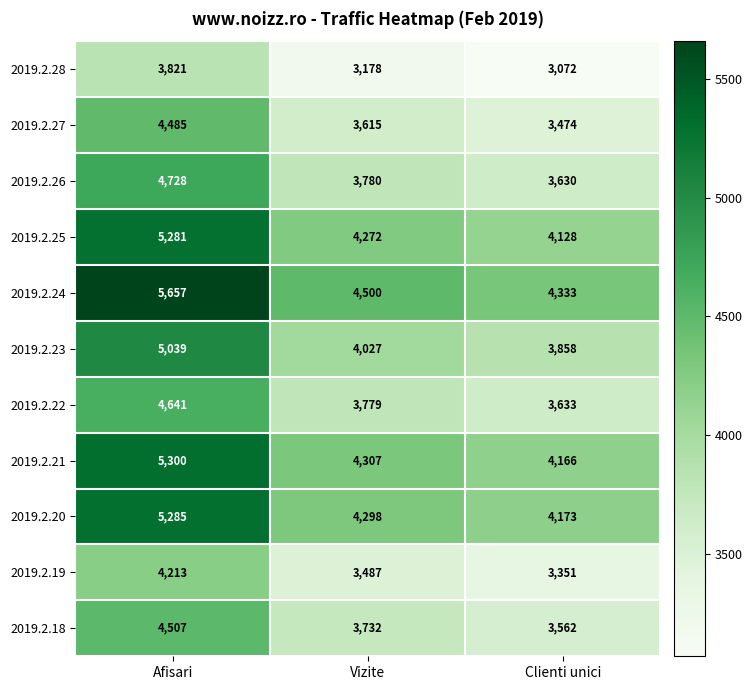

Is it true that 2019.2.21 equals 2430 at Vizite?

False